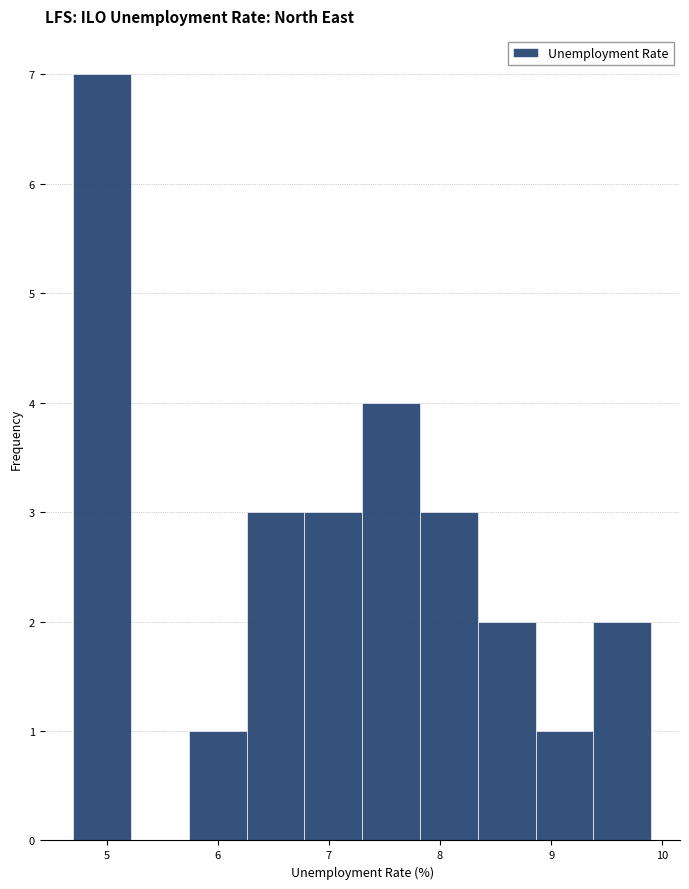

How tall is the bar that spans 7.30 to 7.82 on the x-axis? Neither the bar edges nor the heights are printed on the chart, so give them approximately, as read against the axes.

4